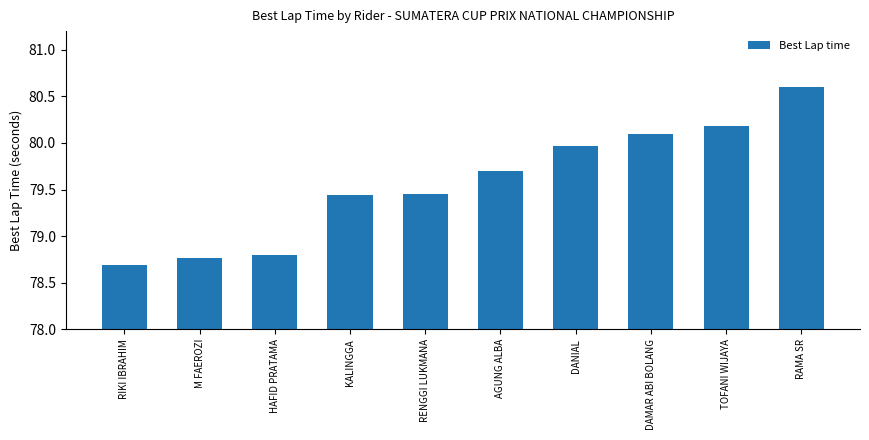

Are the bars horizontal?

No